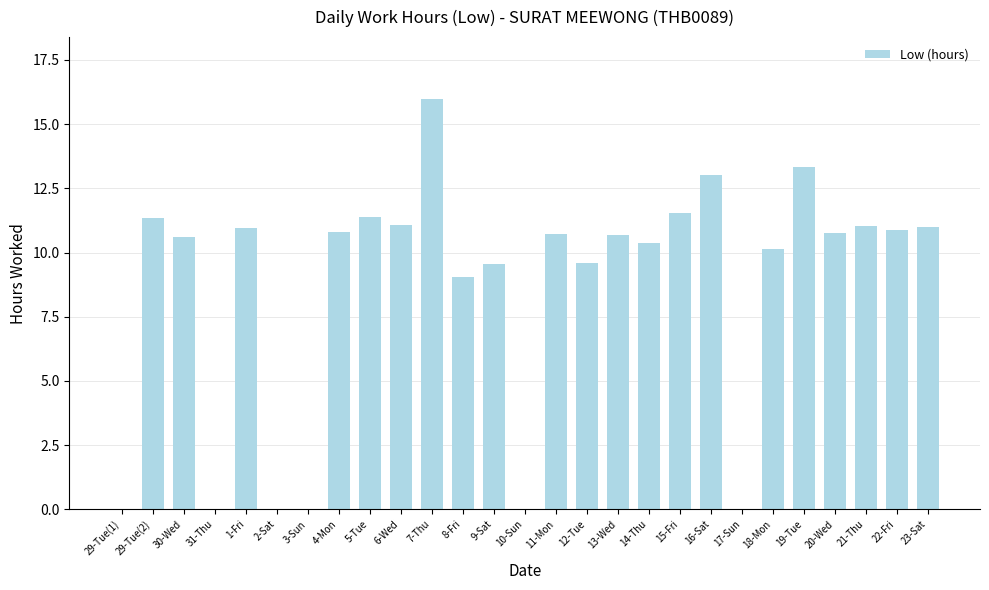

Between 3-Sun and 1-Fri, which is larger?

1-Fri